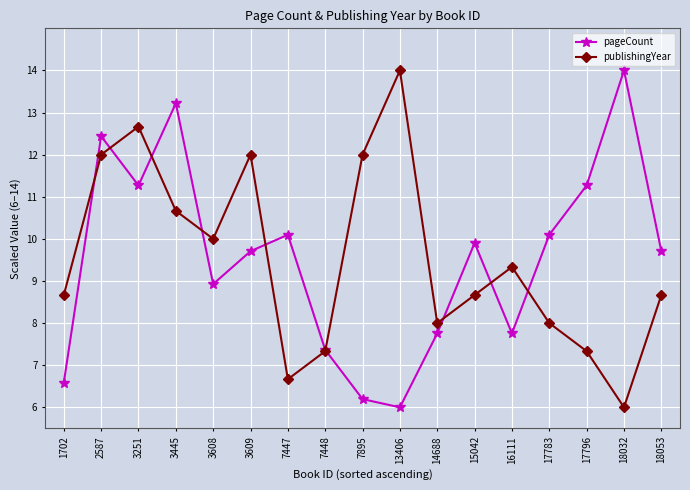

Which series changed the most between 14688 and 17783?

pageCount